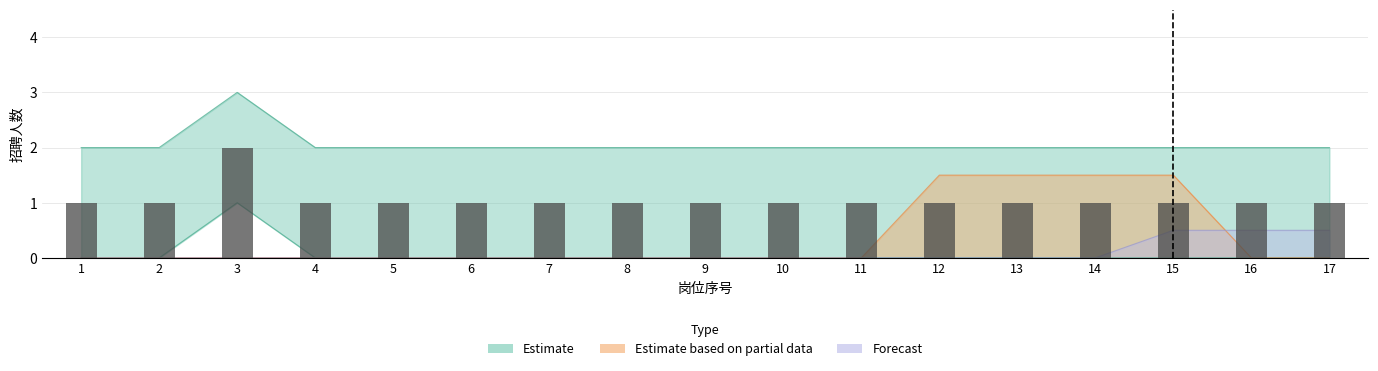

What is the difference between the maximum and second lowest values?

1